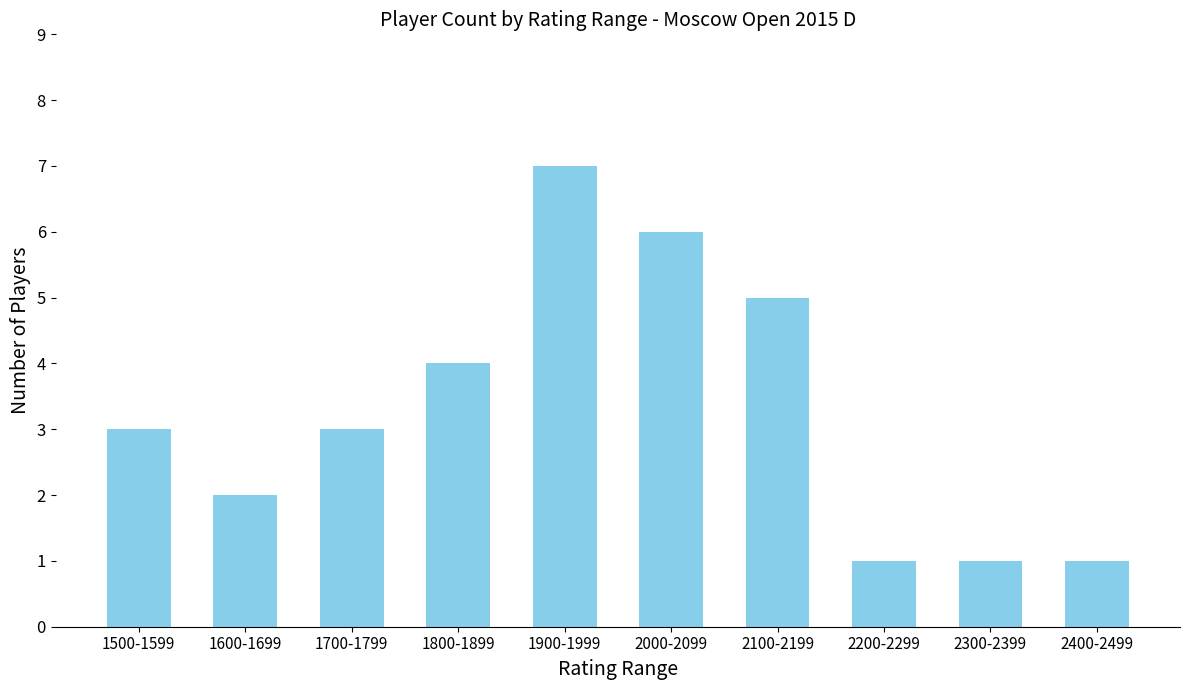

The chart shows a value of 7 at 1900-1999. True or false?

True